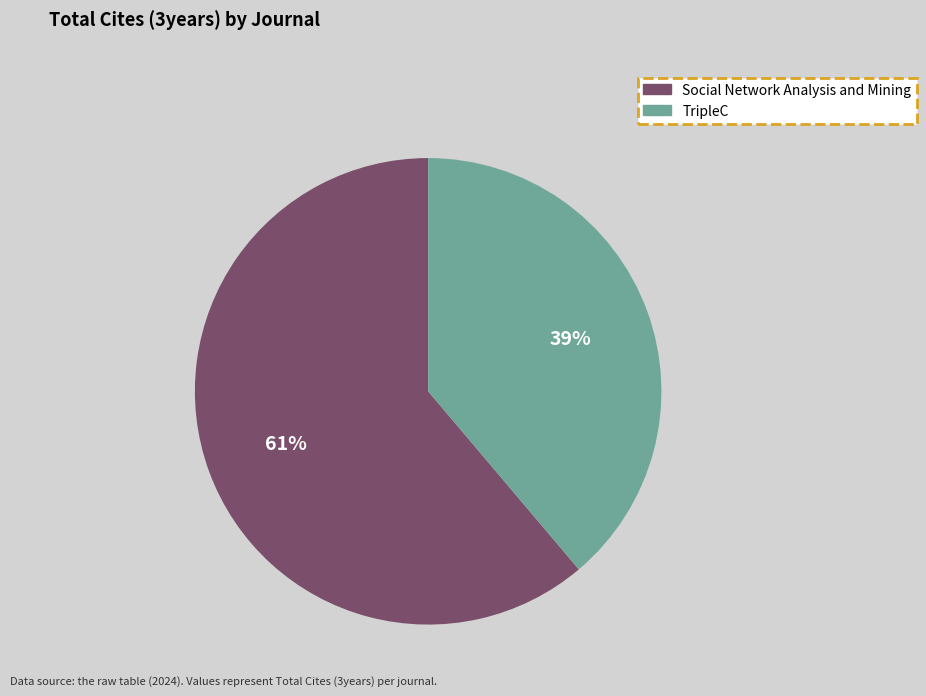

True or false: Social Network Analysis and Mining accounts for 61% of the total.

True